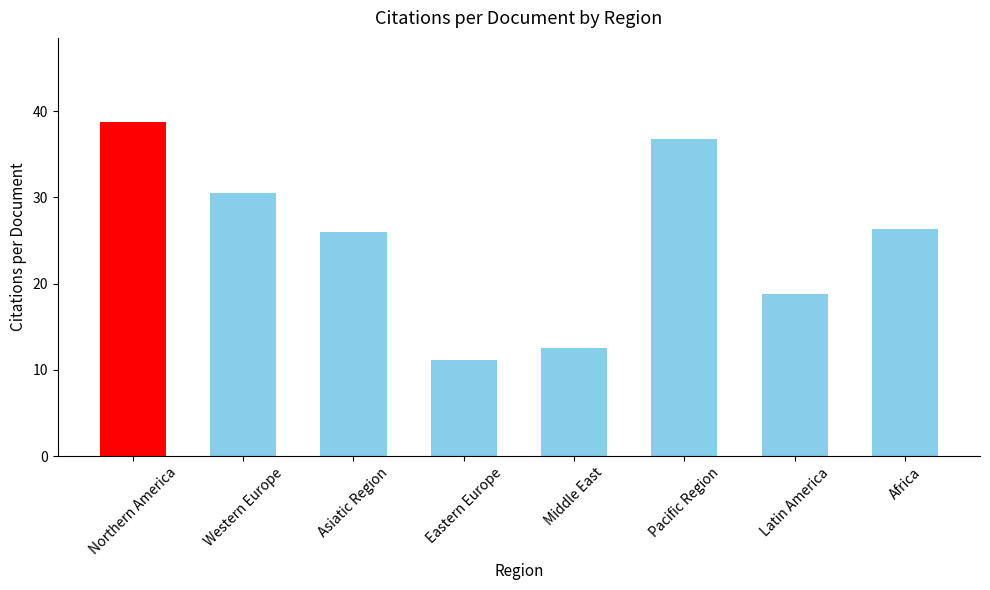

What is the ratio of the value at Western Europe to the value at Asiatic Region?

1.2